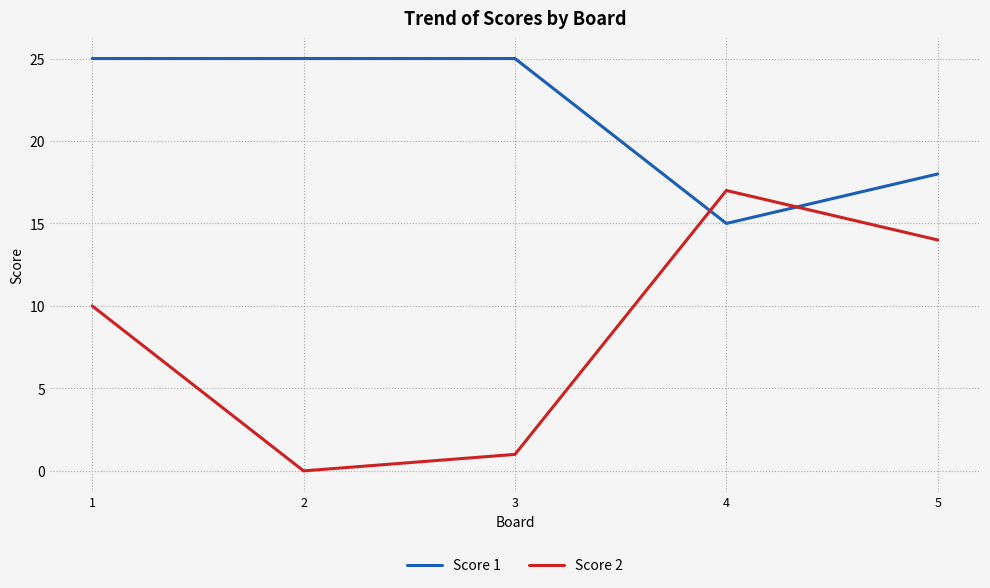

How many Score 1 values are between 18 and 25?

4